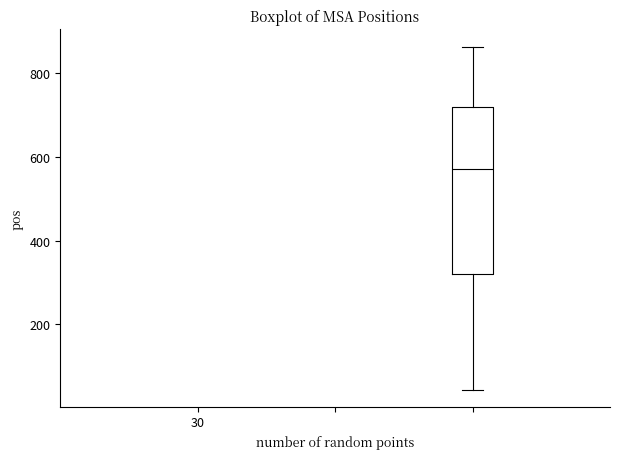

Where does the lower whisker of the box end on the y-axis? The values are not printed on the chart, so give them approximately, as read against the axis.

40